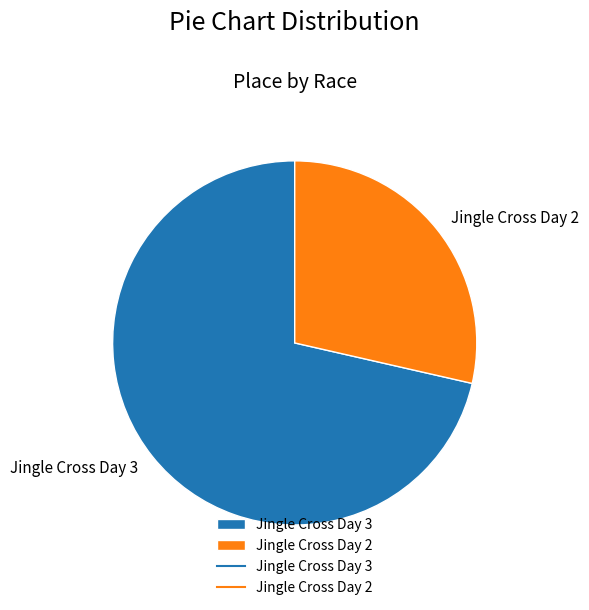

Do Jingle Cross Day 2 and Jingle Cross Day 3 together represent more than half of the pie?

Yes